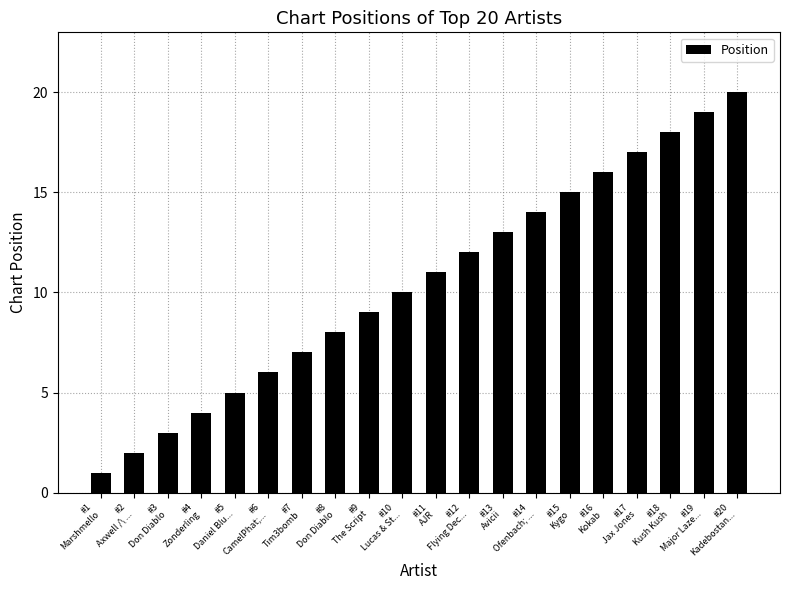

Count the number of data series in this chart.

1